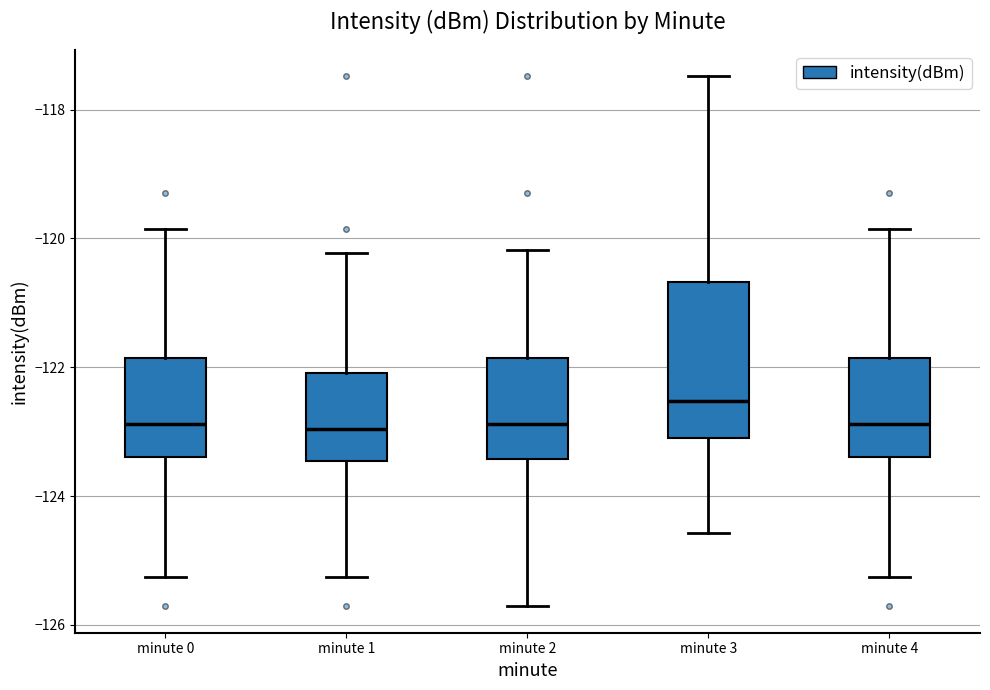

Where is the upper edge of the box for minute 3 on the y-axis? The values are not printed on the chart, so give them approximately, as read against the axis.

-120.6